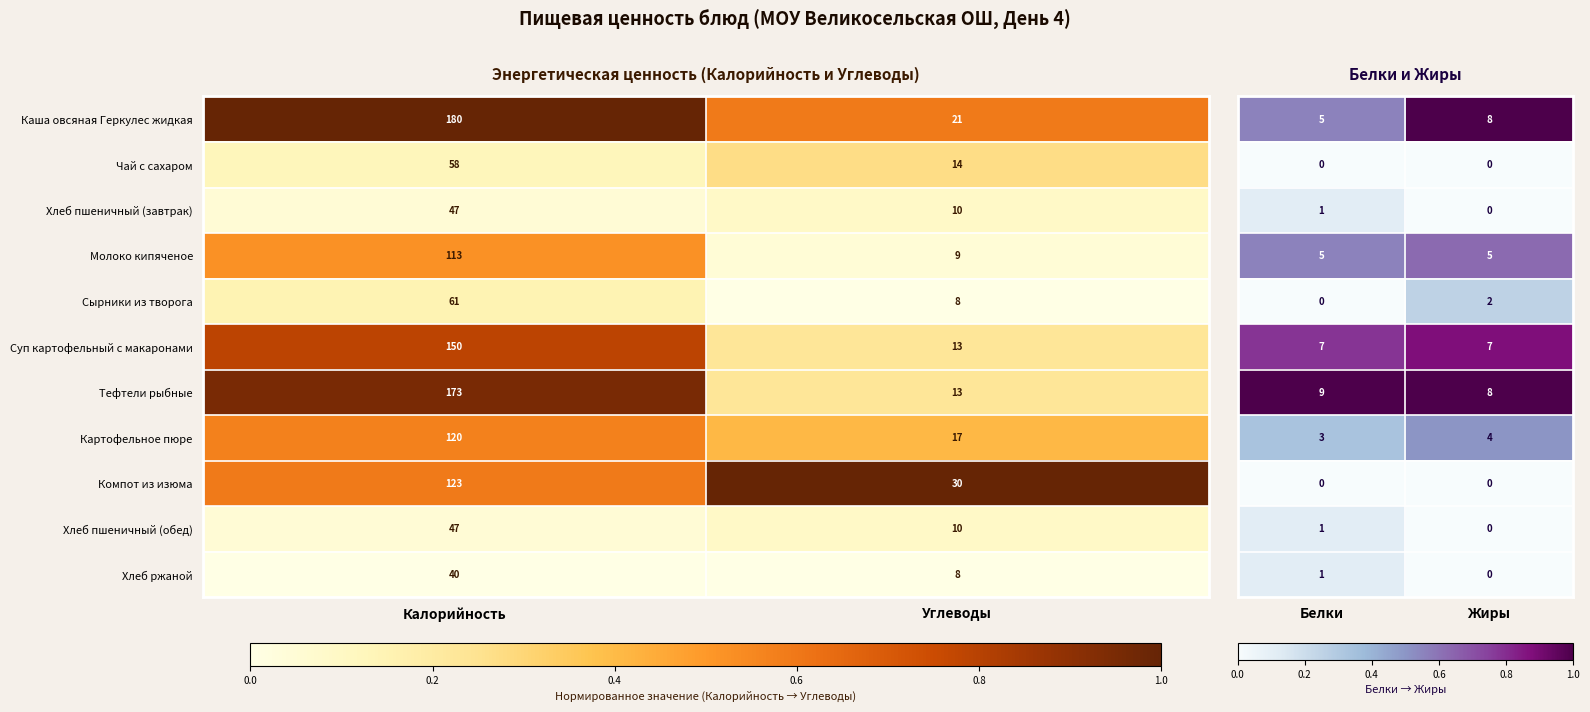

Which category has the lowest value in the Тефтели рыбные series?

Углеводы